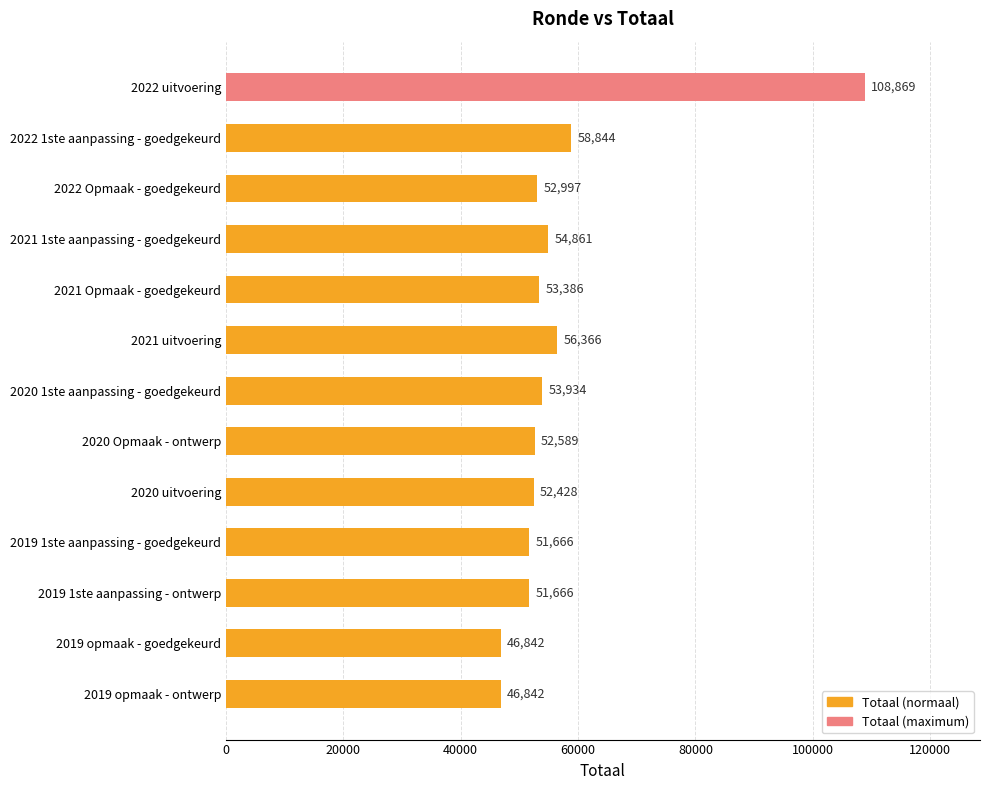

Read the value at 2020 Opmaak - ontwerp, to the nearest 100.

52600